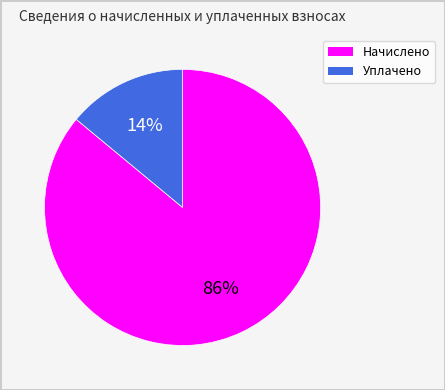

Approximately how many times larger is the value at Начислено compared to Уплачено?

6.1